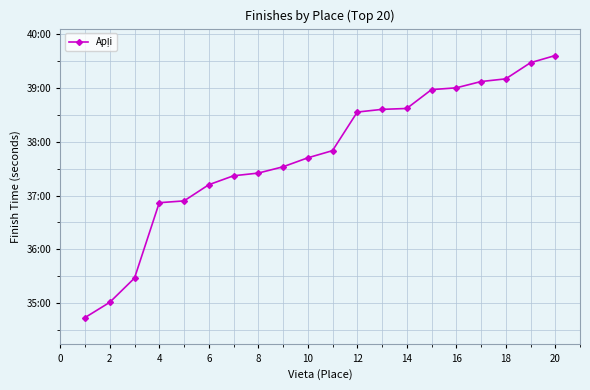

Is this an area chart (filled region under the line)?

No